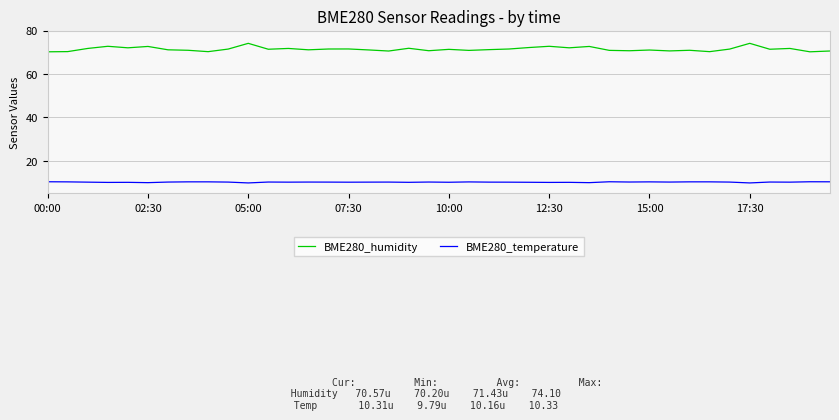

Which series has the largest range (max minus min)?

BME280_humidity